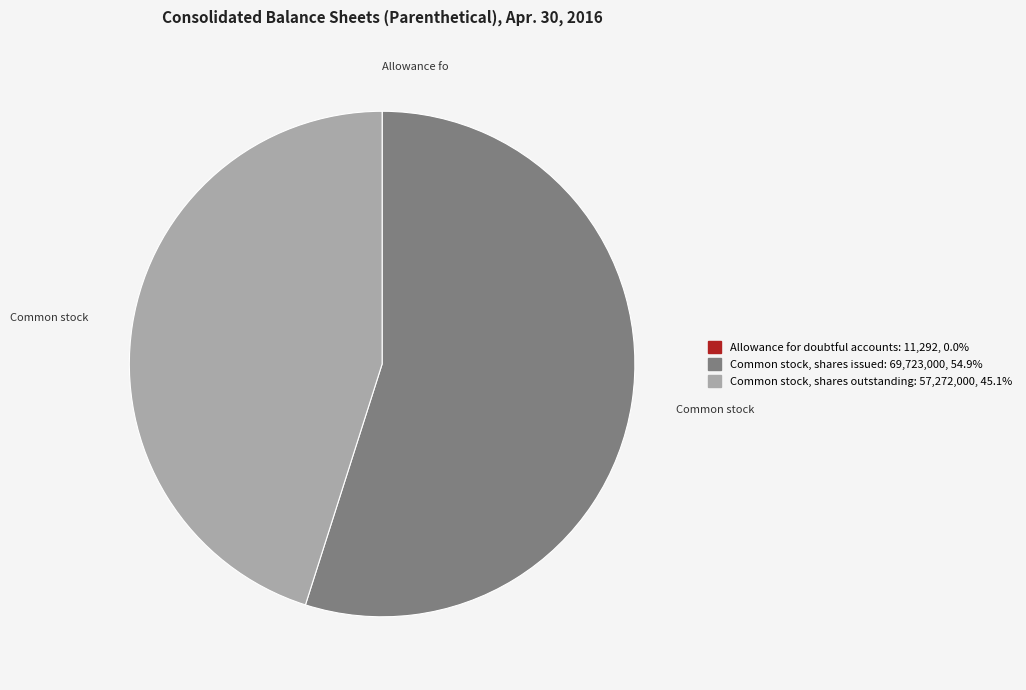

Which category accounts for the majority?

Common stock, shares issued